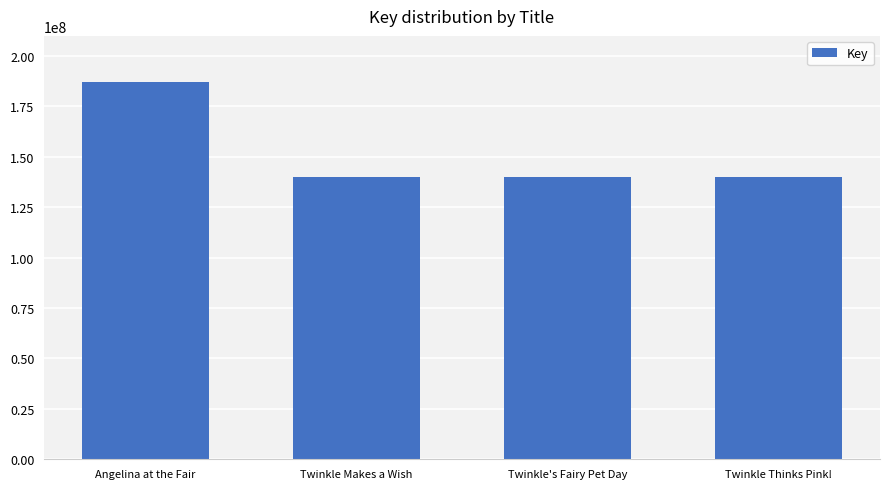

What is the label of the 3rd bar from the right?

Twinkle Makes a Wish